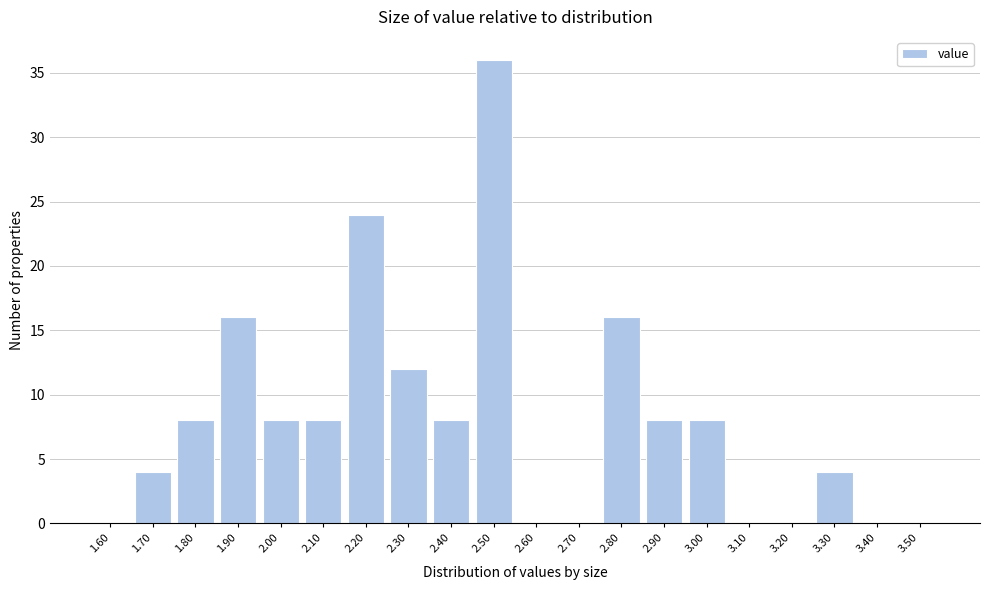

Is it true that the value at 3.50 is 0?

True